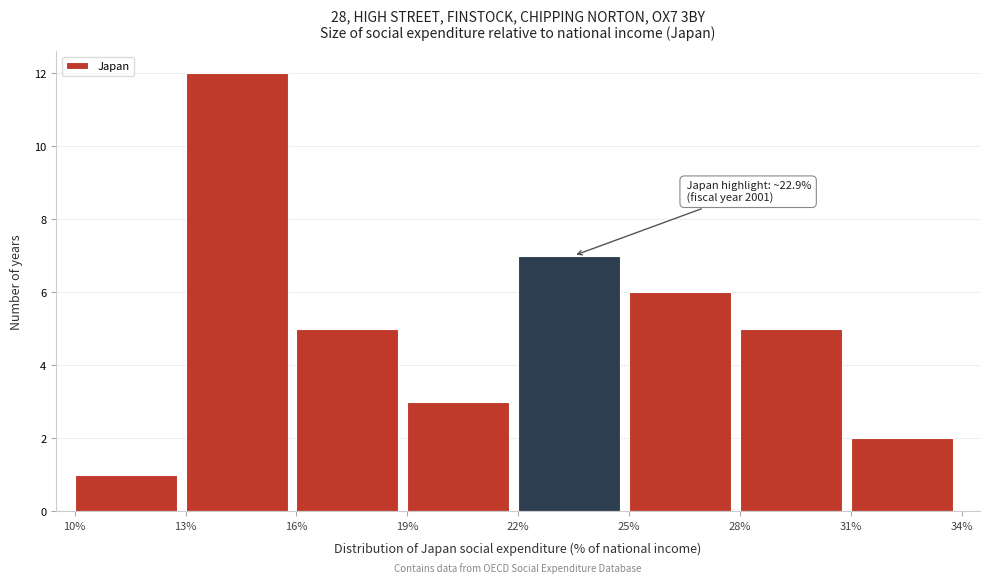

Which range on the x-axis has the tallest bar?

13% to 16%